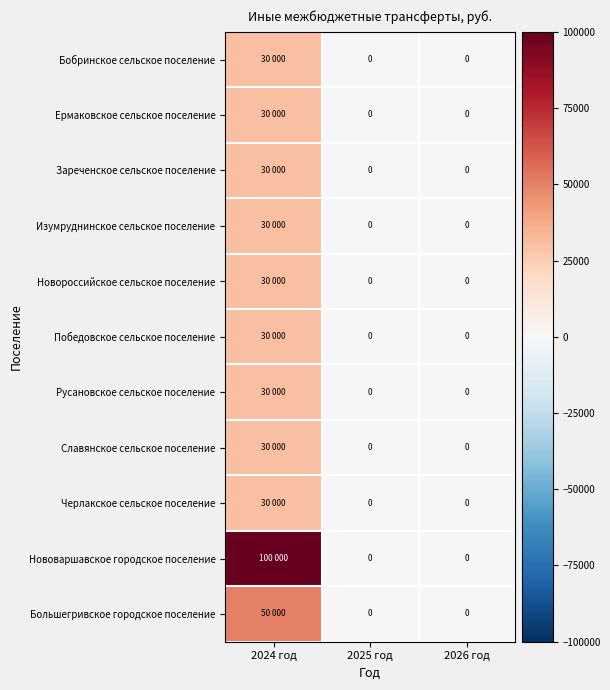

What is the greatest value displayed?

100000